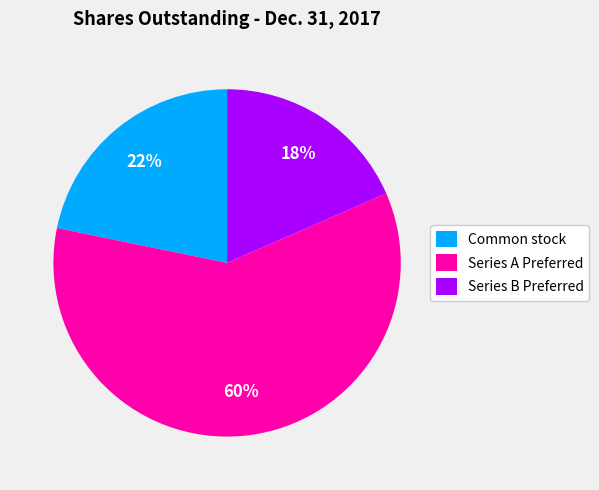

To the nearest percent, what is the average slice percentage?

33%